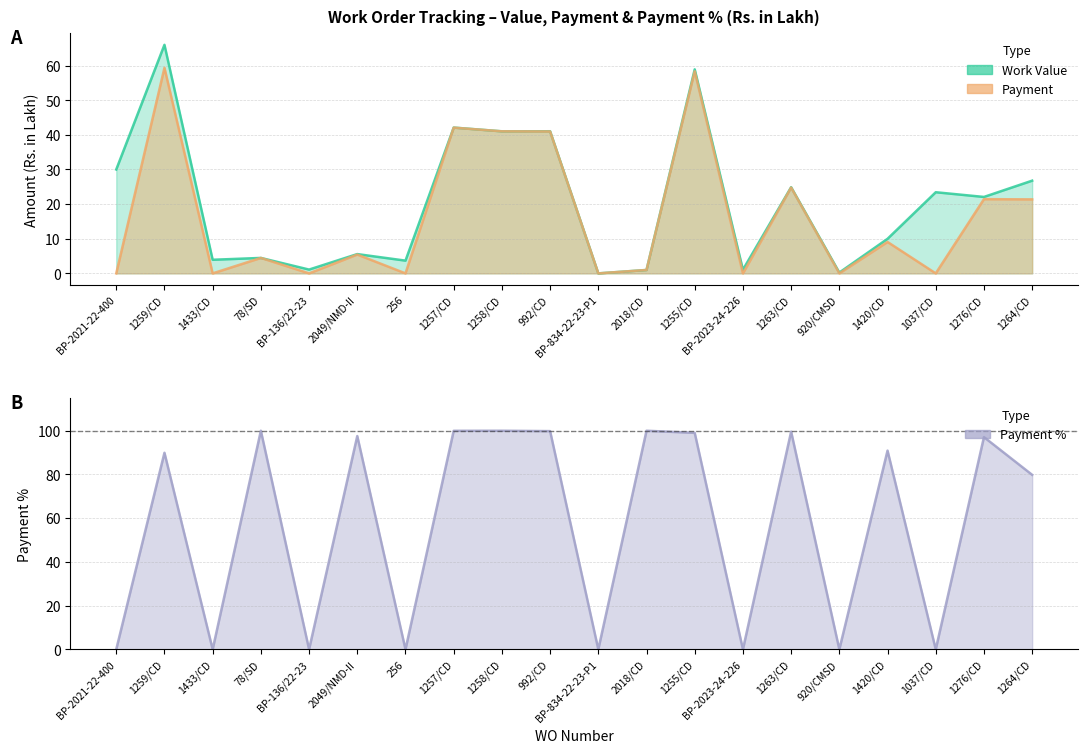

What is the label of the 19th point from the right?

1259/CD